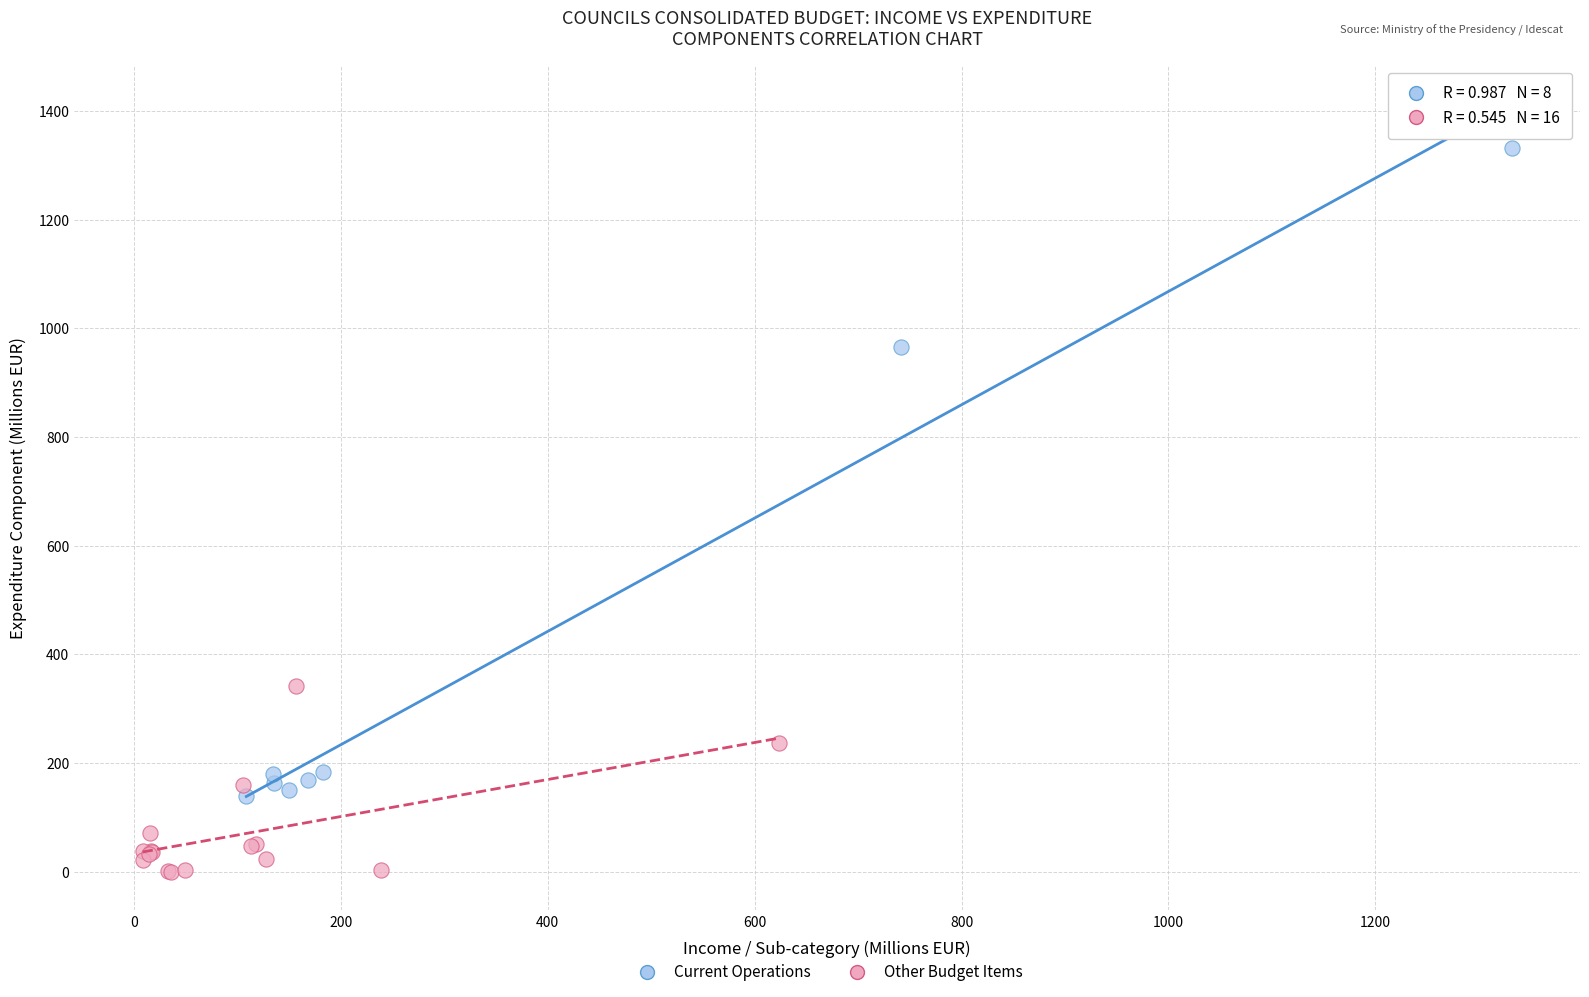

Which series contains the lowest Y value?

Other Budget Items